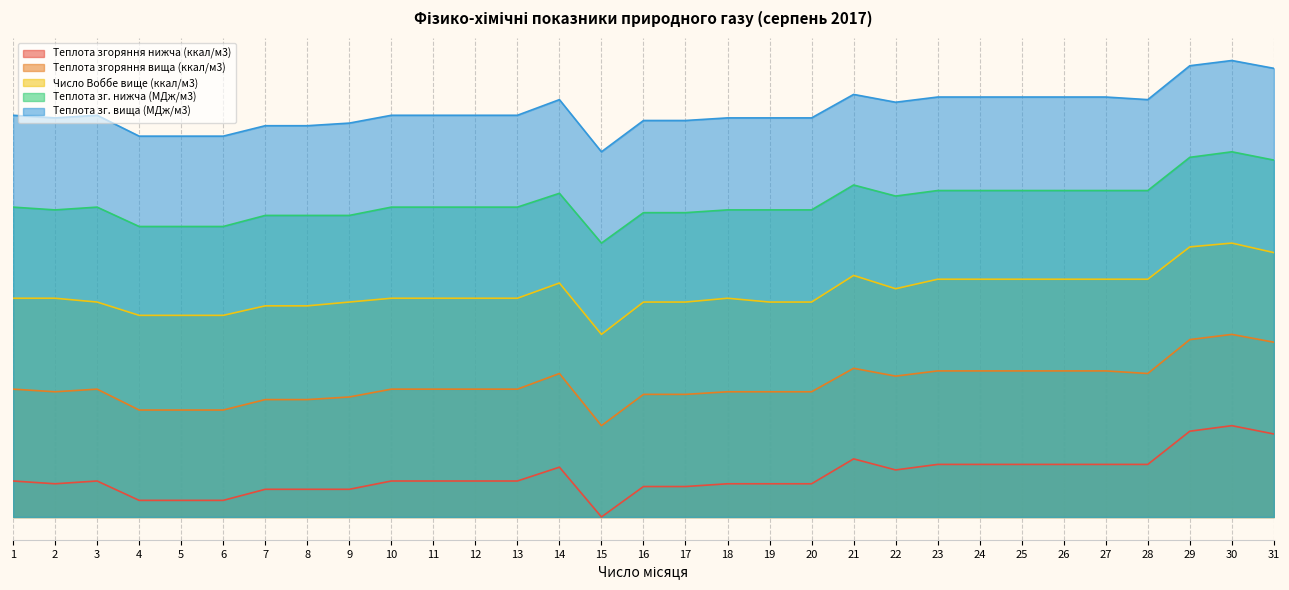

What is the sum of all Теплота зг. нижча (МДж/м3) values?

2138.8